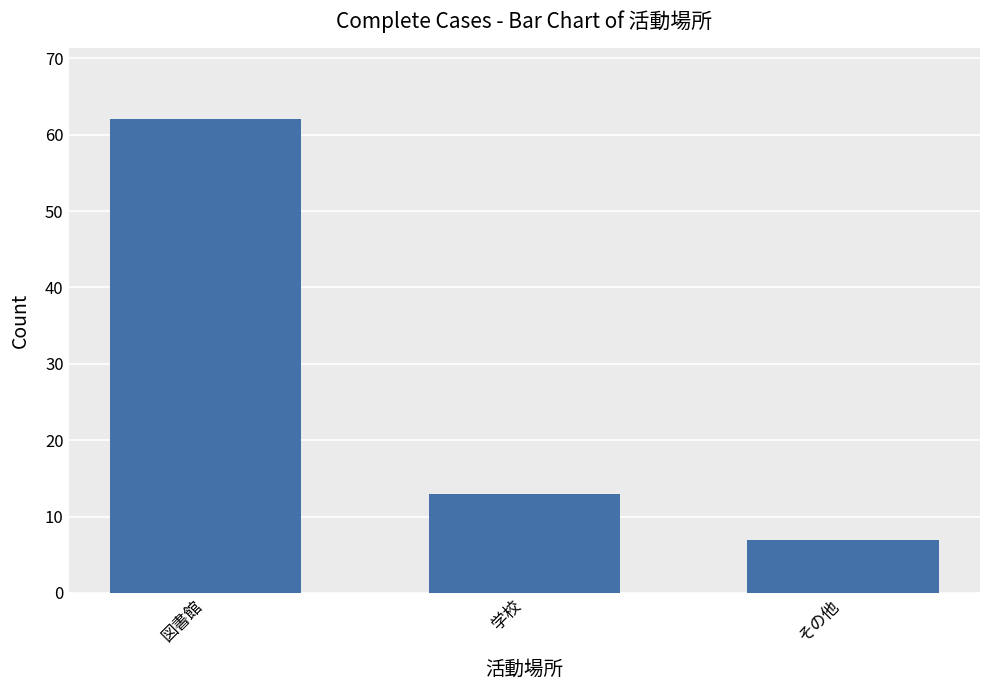

At which category does the chart reach its minimum across all series?

その他